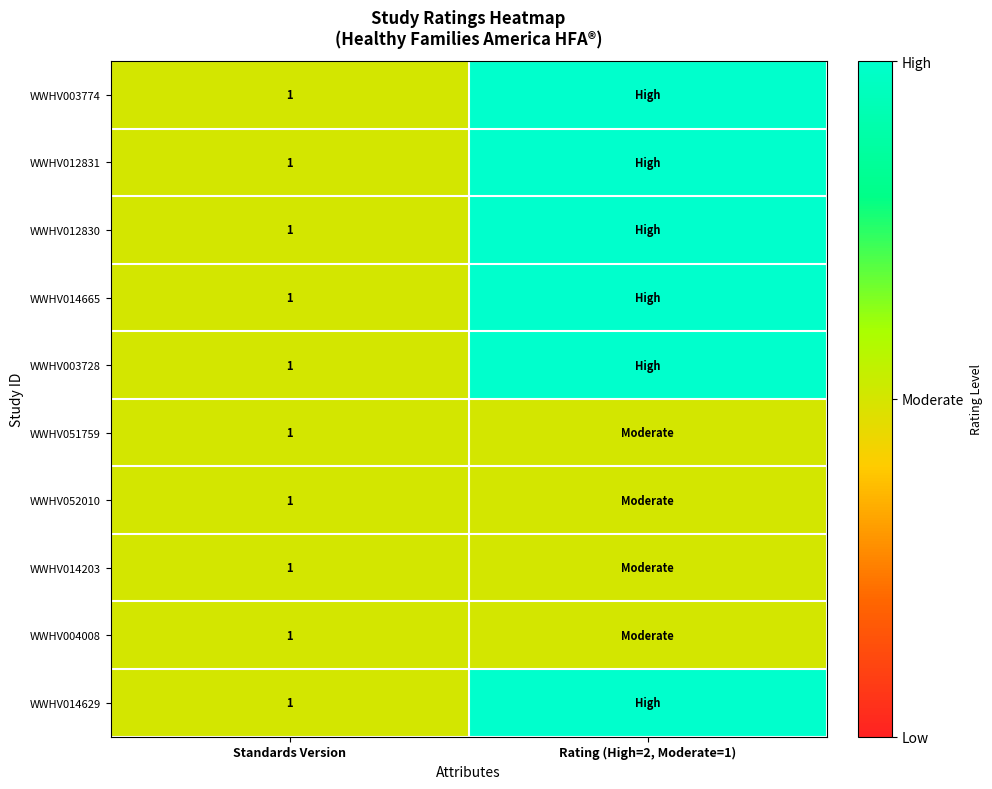

The WWHV014629 series shows 2 at Standards Version. True or false?

False